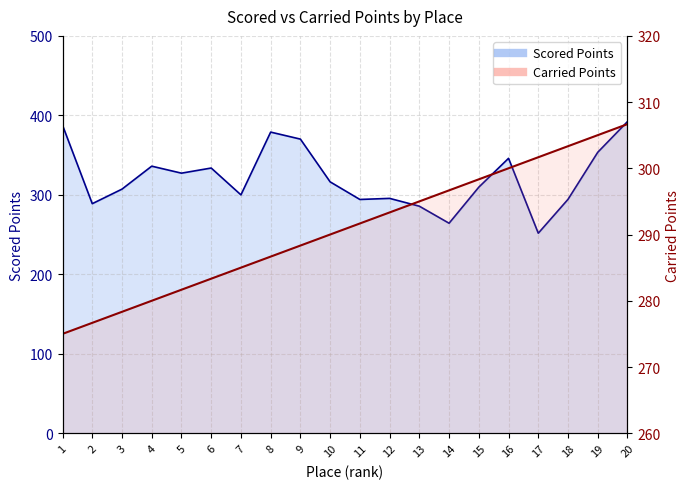

List the series in order of their peak value, highest first.

Scored Points, Carried Points